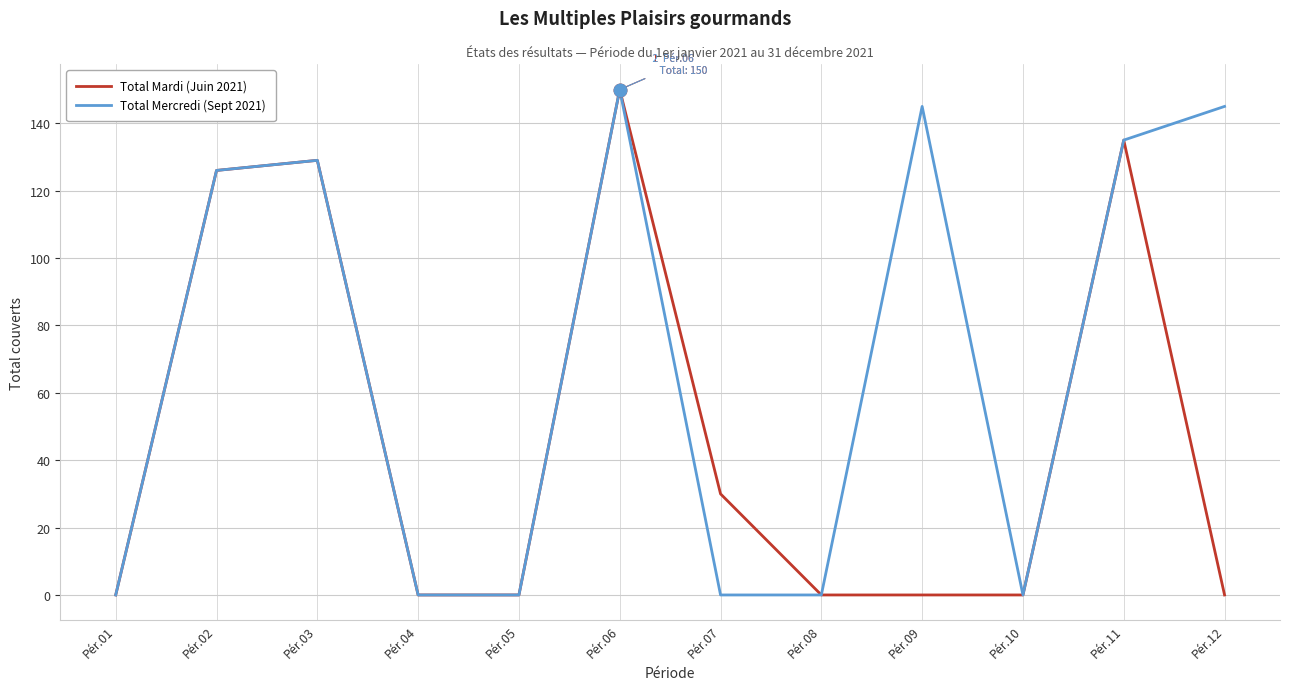

True or false: Total Mercredi (Sept 2021) has more than 0 points higher than both neighbors.

True